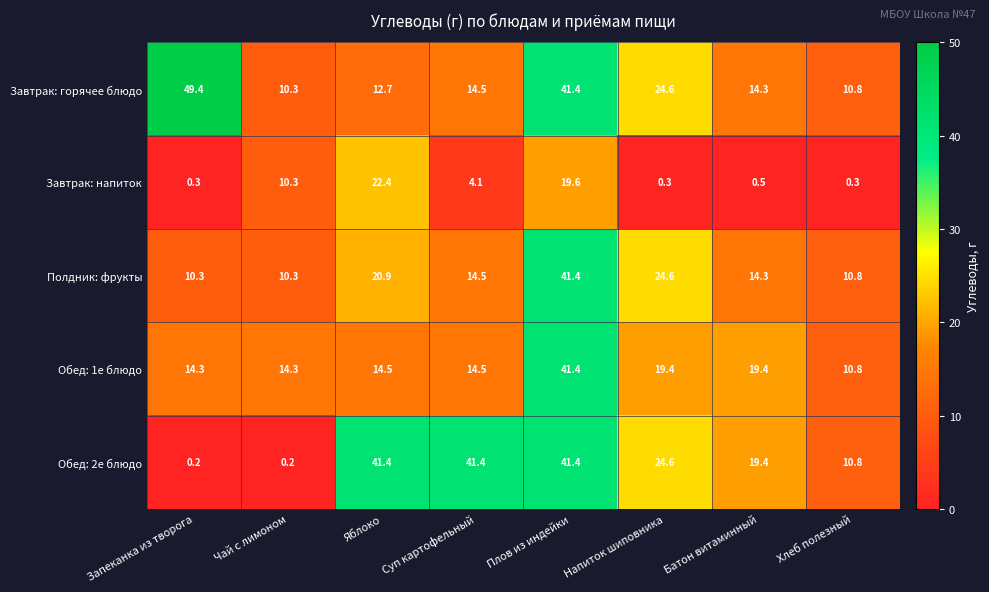

The value of Полдник: фрукты at Чай с лимоном is 4.7. True or false?

False